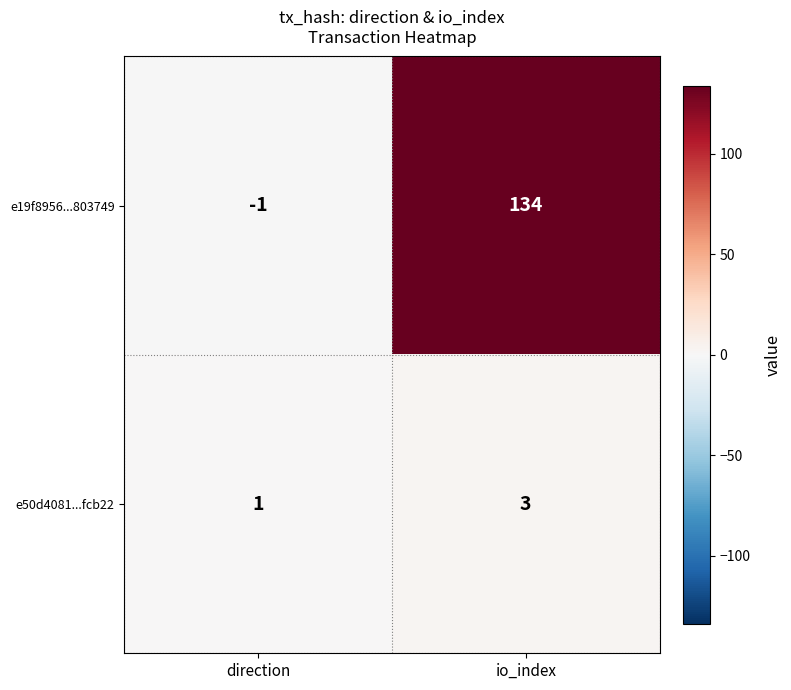

True or false: e19f8956...803749 has a value of -1 at direction.

True